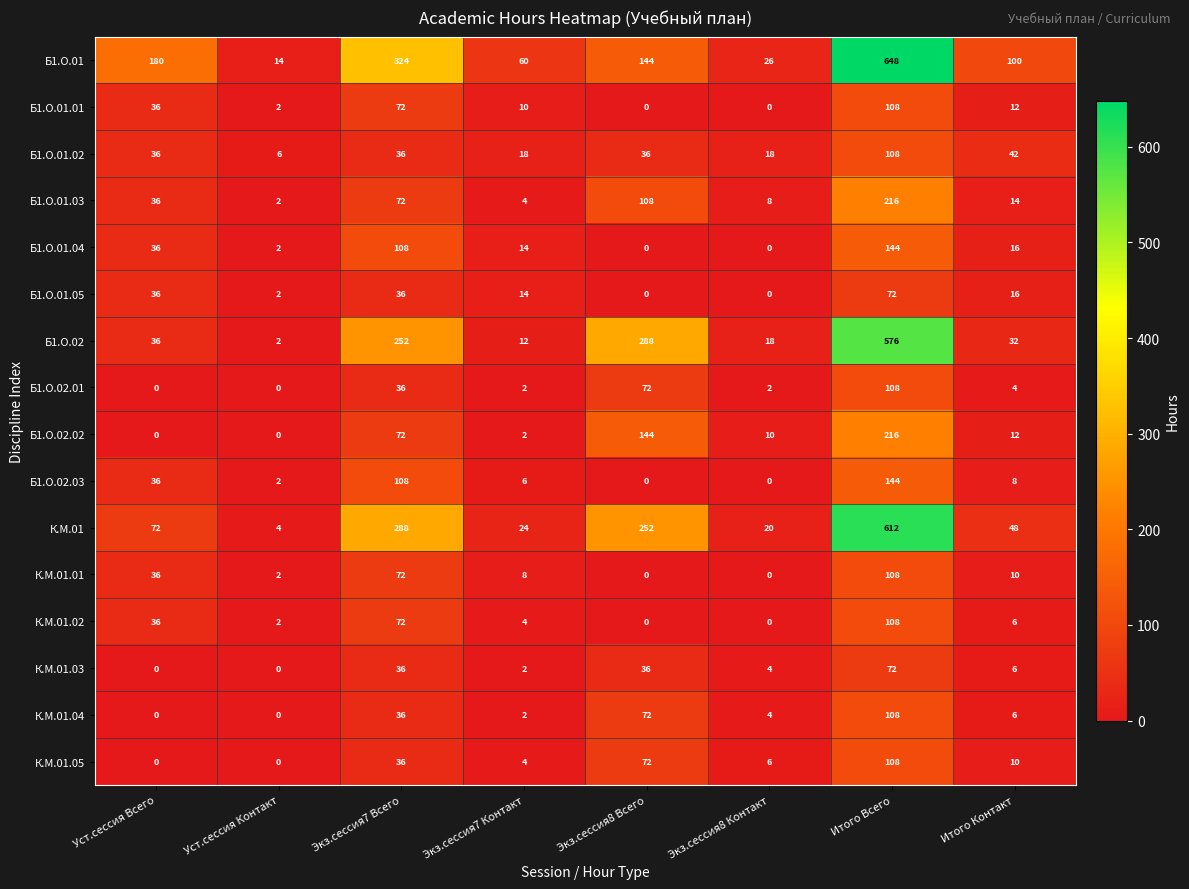

The value of Б1.О.01.03 at Уст.сессия Контакт is 2. True or false?

True